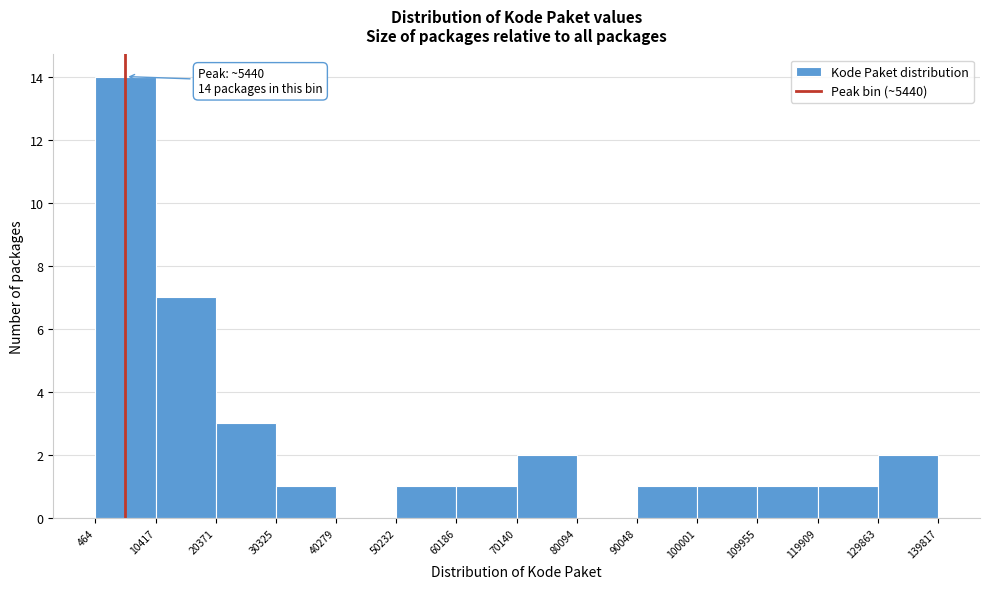

Which range on the x-axis has the tallest bar?

464 to 10417